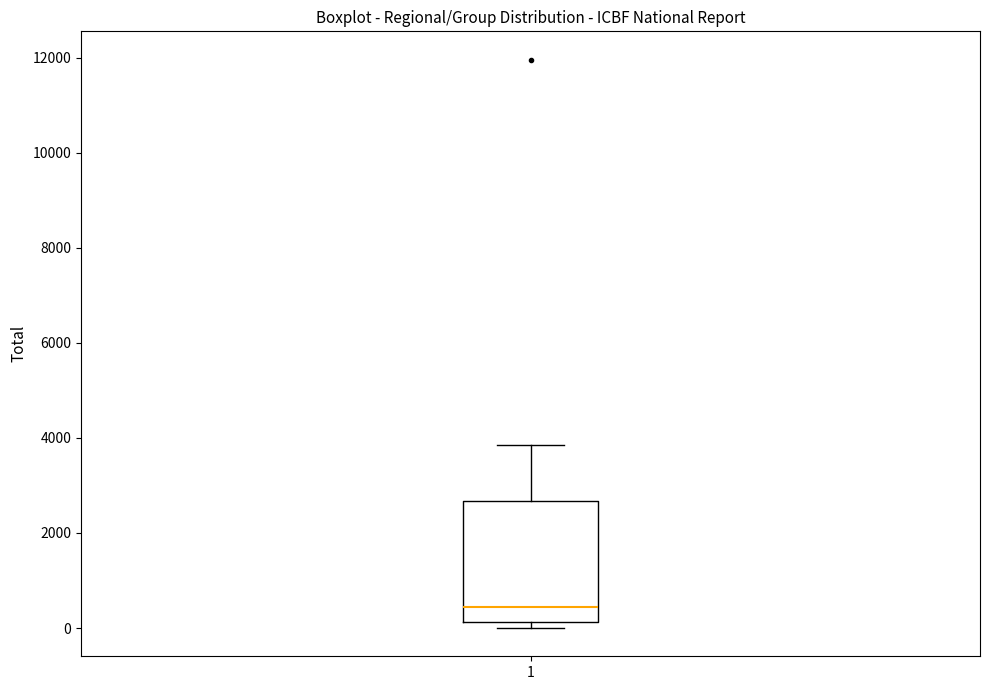

Transcribe this box plot: give where the median line is, the range the box spans, and where the two whiskers end, as read against the y-axis. The values are not printed on the chart, so give them approximately, as read against the axis.

median 400, box 200 to 2600, whiskers 0 to 3800